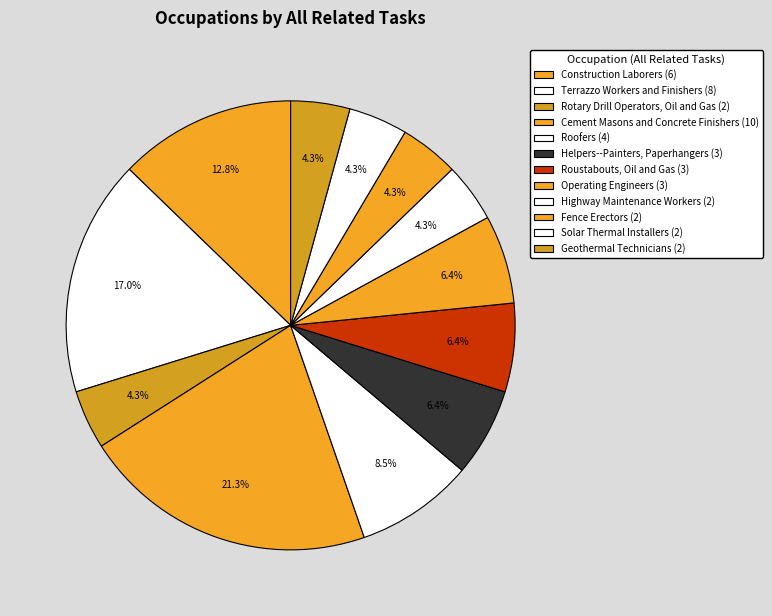

Which slice is the smallest?

Rotary Drill Operators, Oil and Gas